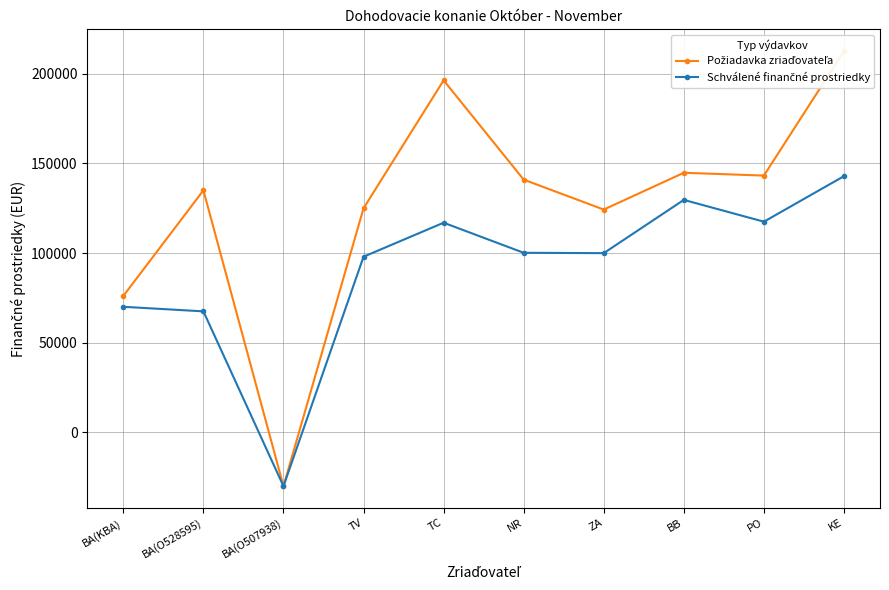

How many categories are shown in the chart?

10